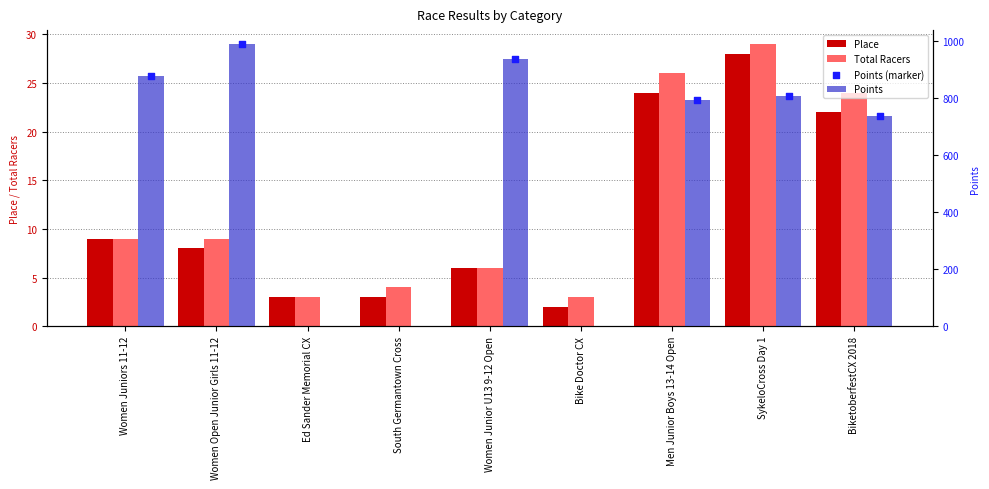

At how many categories does at least one series exceed 823?

3